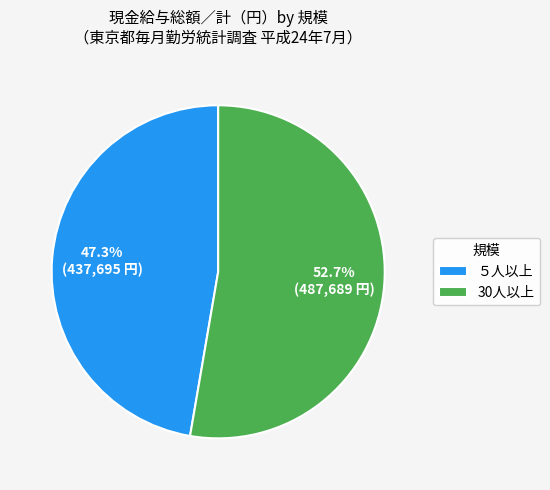

To the nearest percent, what percentage of the pie is 30人以上?

53%